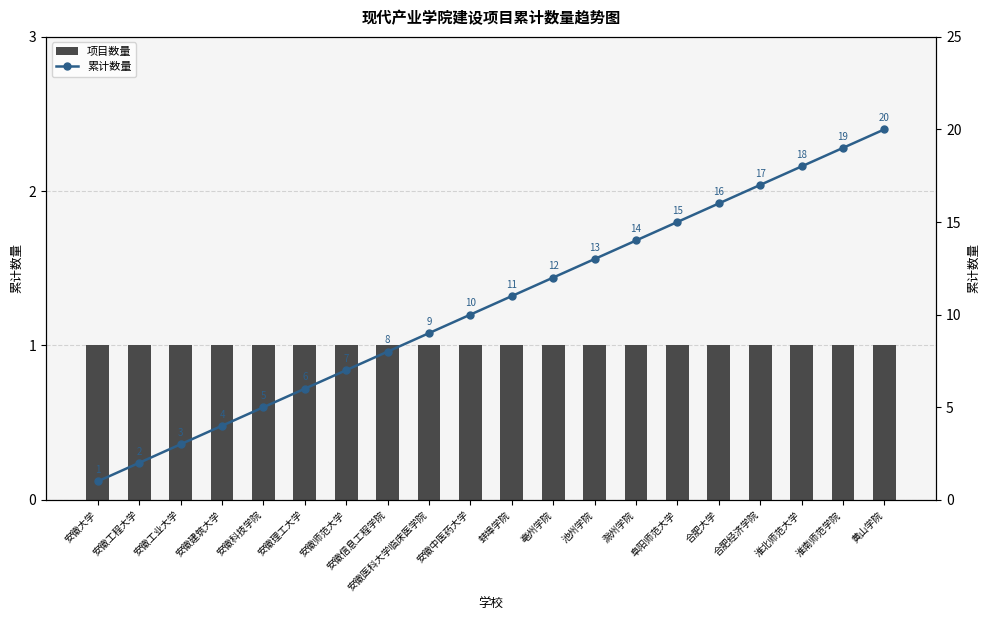

Between 滁州学院 and 合肥经济学院, which is larger?

滁州学院